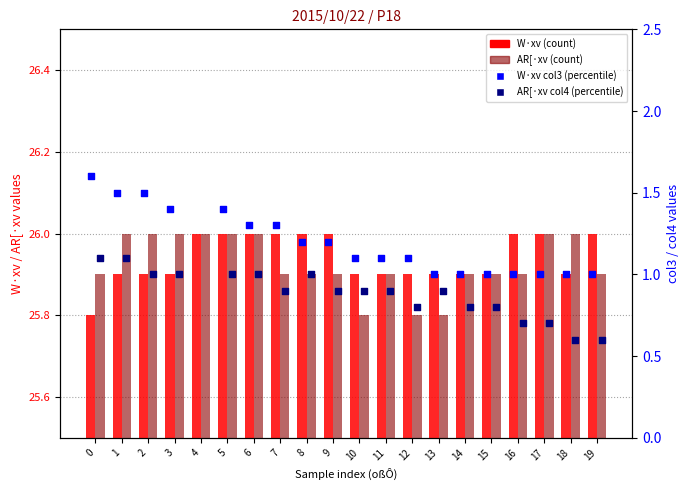

What are all the series names shown in the legend?

W·xv, AR[·xv, W·xv col3, AR[·xv col4